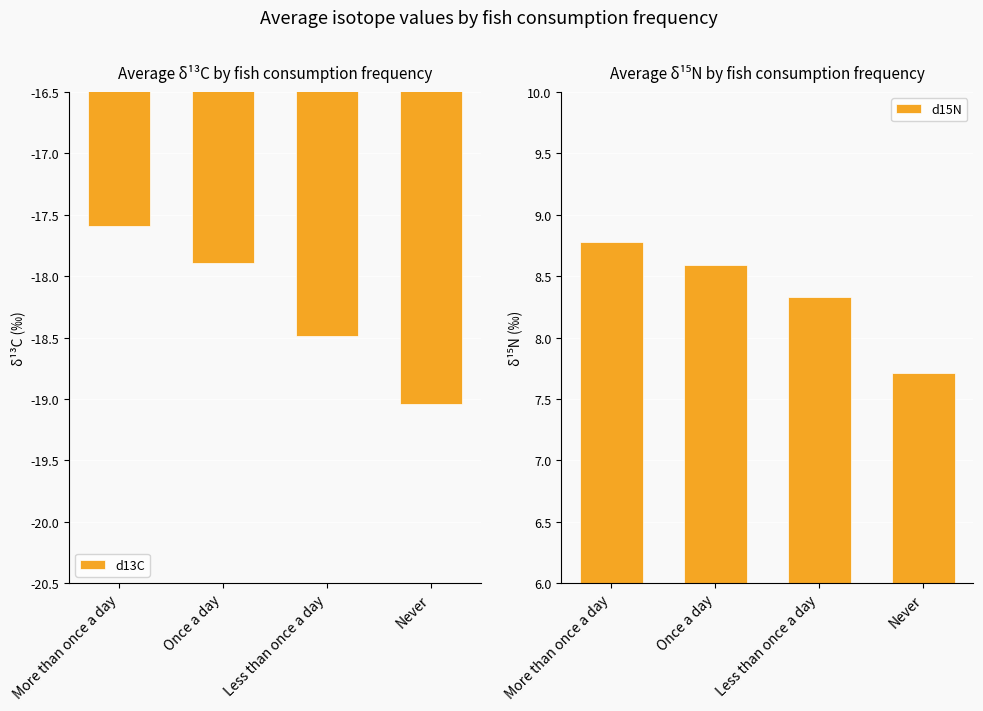

Reading left to right, what are all the values shown in this chart?

d13C: -17.6	-17.9	-18.5	-19.0
d15N: 8.8	8.6	8.3	7.7